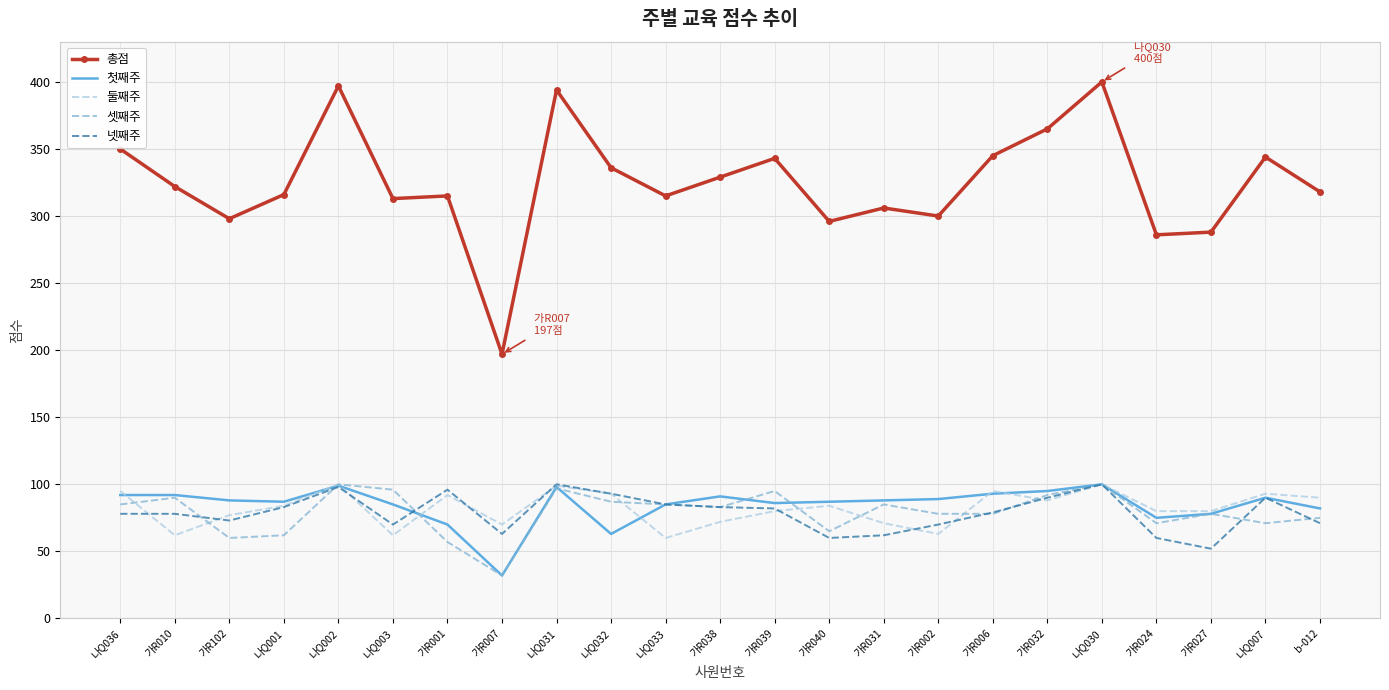

Between 나Q036 and 가R027, which series saw the biggest shift?

총점